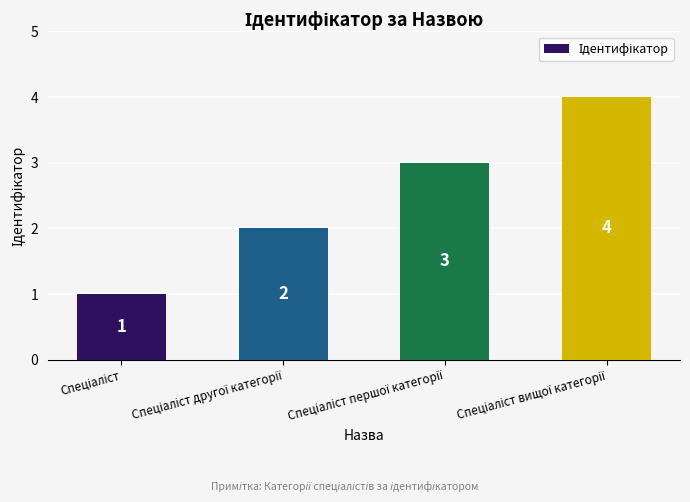

What is the value of the 4th bar from the left?

4